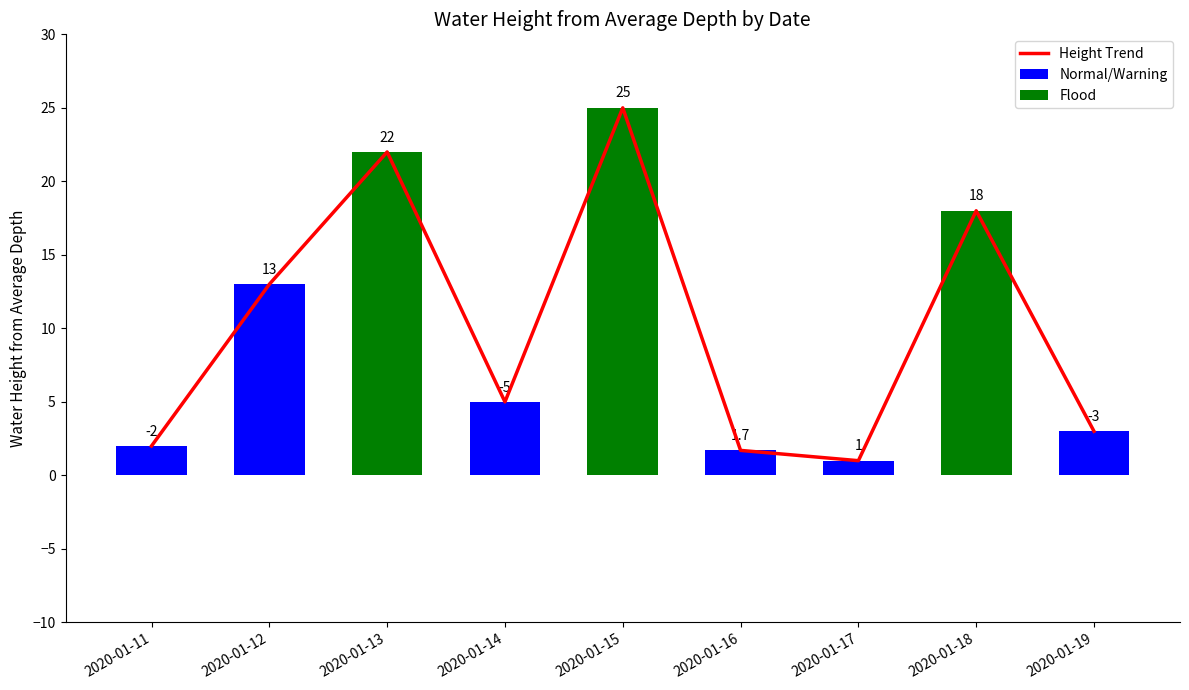

Reading right to left, extract all data points from this chart.

-3.0	18.0	1.0	1.7	25.0	-5.0	22.0	13.0	-2.0